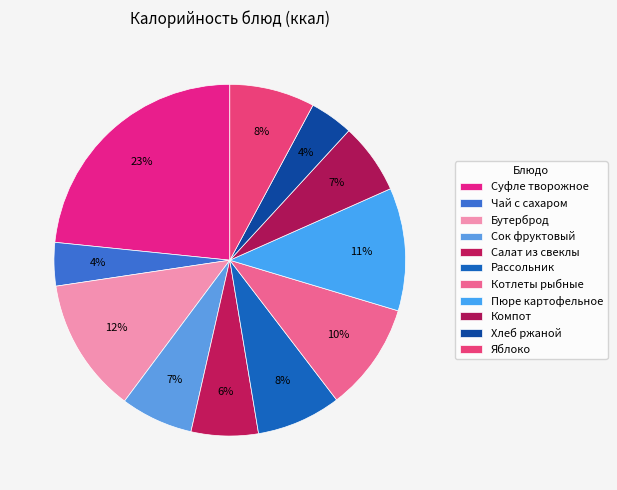

To the nearest percent, what percentage of the pie is Суфле творожное?

23%